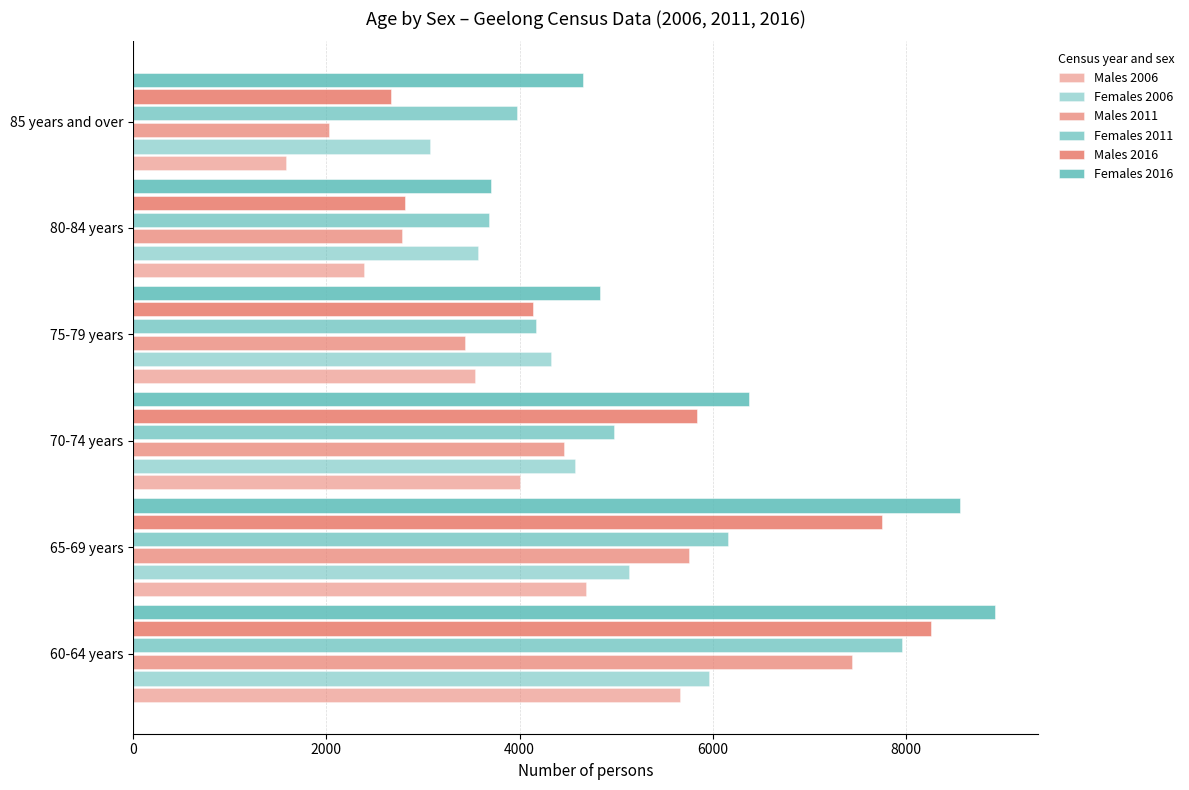

Count the number of data series in this chart.

6